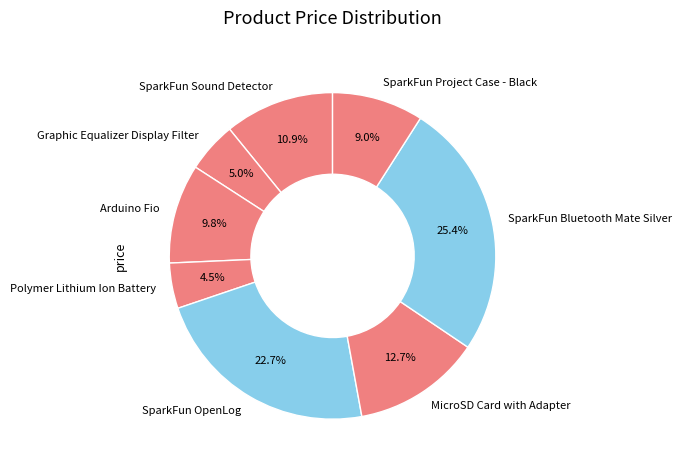

What percentage do Arduino Fio and SparkFun OpenLog together represent?

32.5%